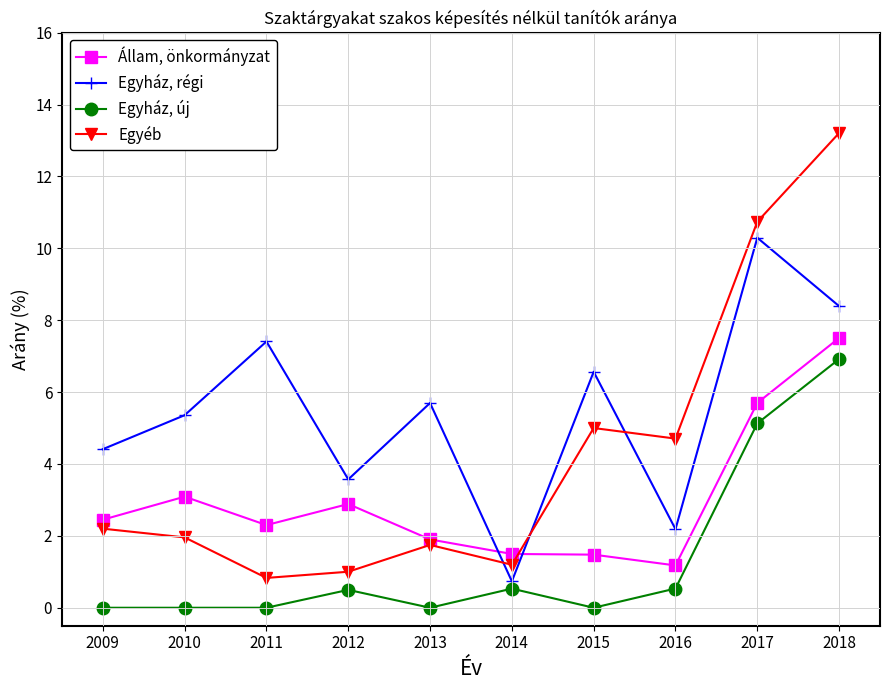

Is it true that Egyház, új equals 0.0 at 2013?

True